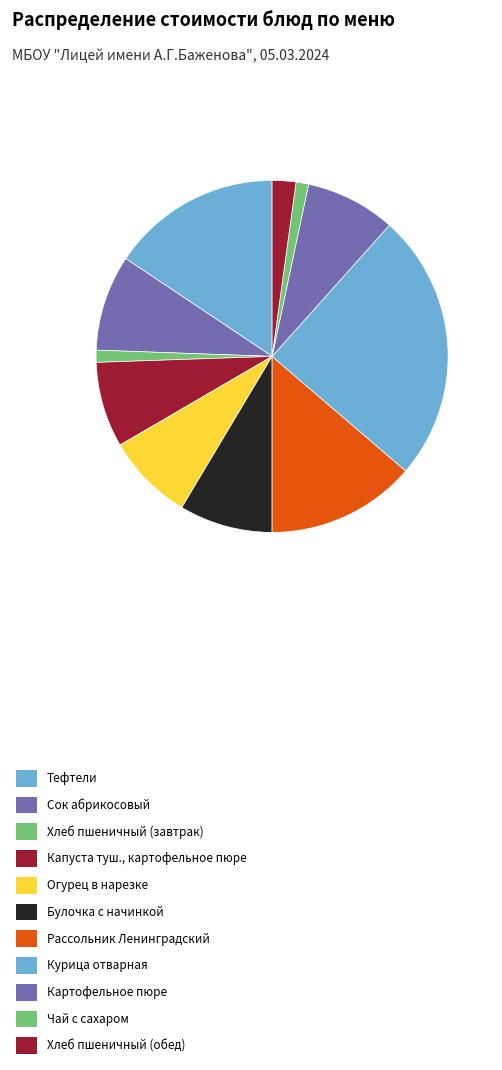

Which slice is the largest?

Курица отварная